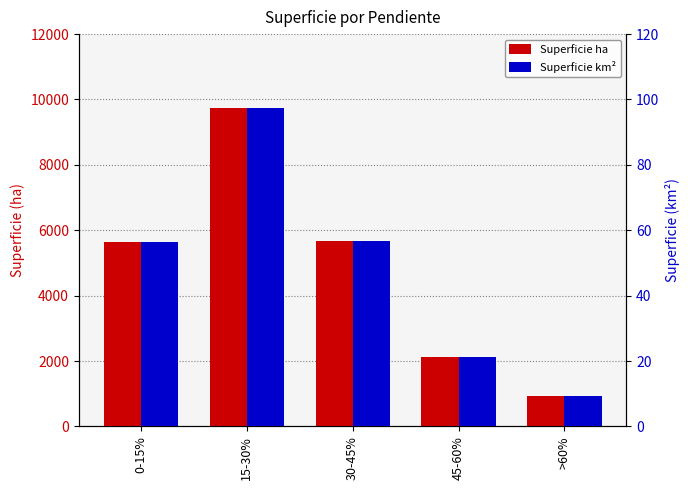

Rank the series by their maximum value, from highest to lowest.

Superficie ha, Superficie km²